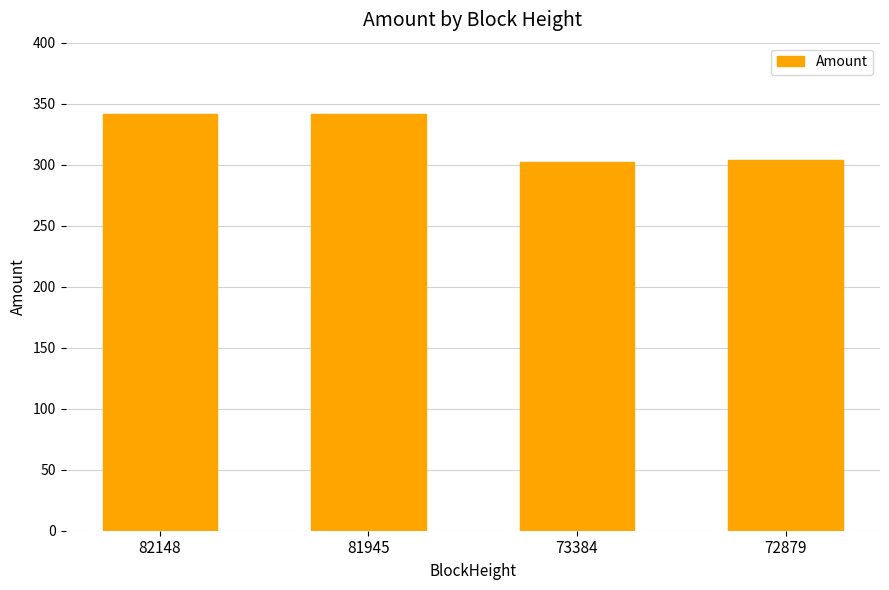

What is the sum of all values?

1289.0